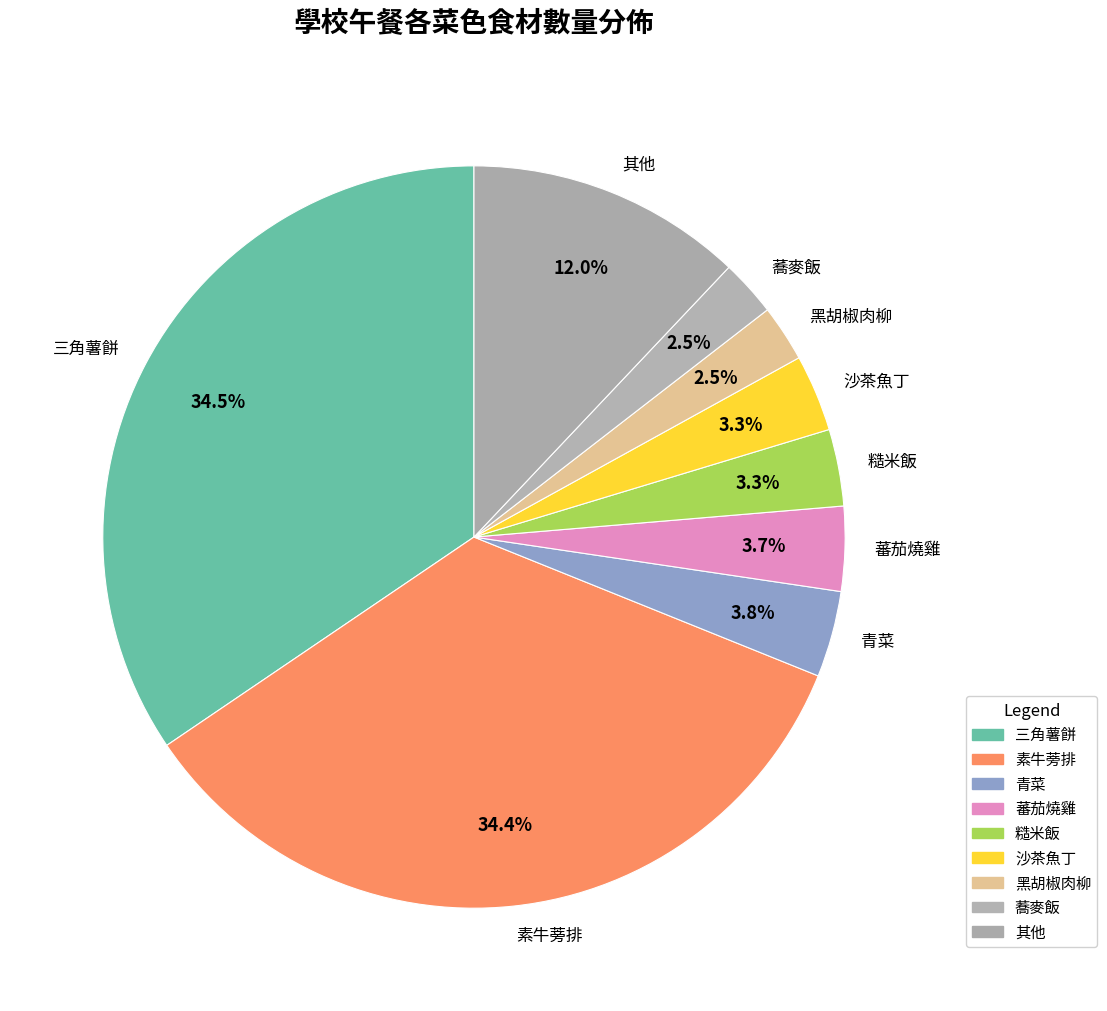

Is there any slice that represents more than half of the pie?

No